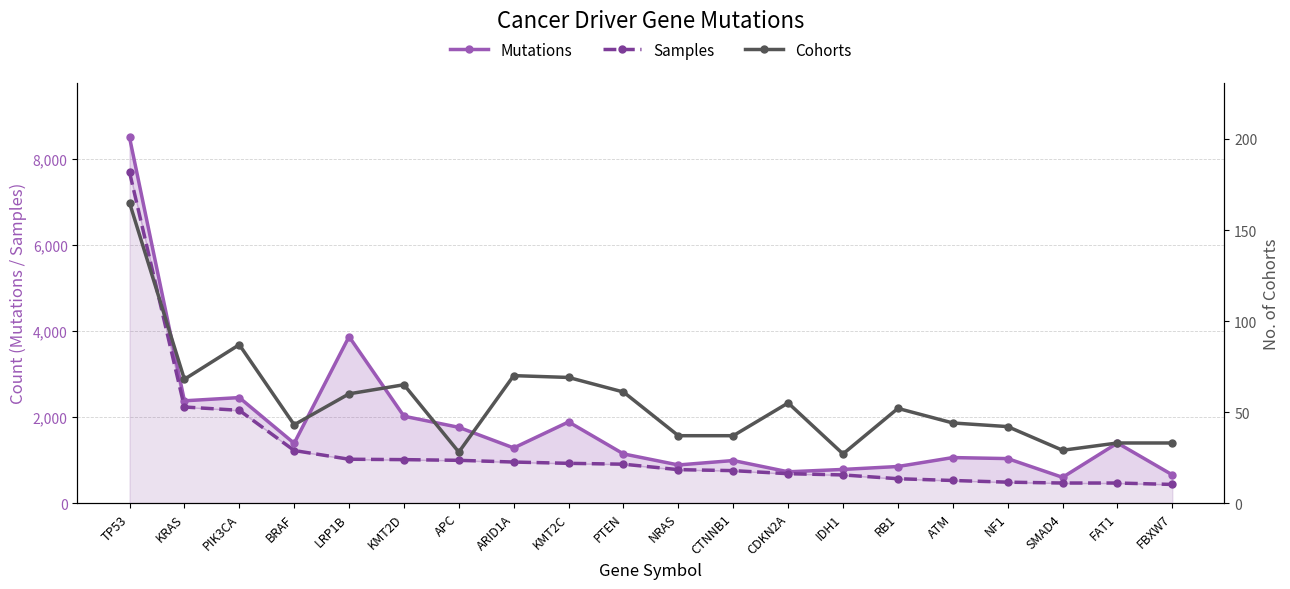

Rank the categories by Cohorts value from lowest to highest.

IDH1, APC, SMAD4, FAT1, FBXW7, NRAS, CTNNB1, NF1, BRAF, ATM, RB1, CDKN2A, LRP1B, PTEN, KMT2D, KRAS, KMT2C, ARID1A, PIK3CA, TP53